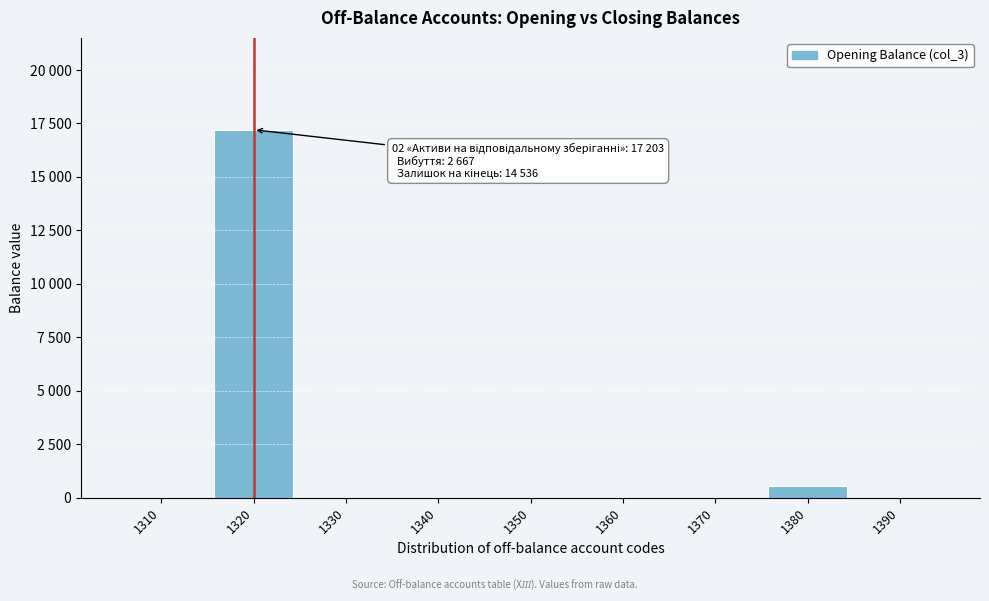

Are the bars horizontal?

No